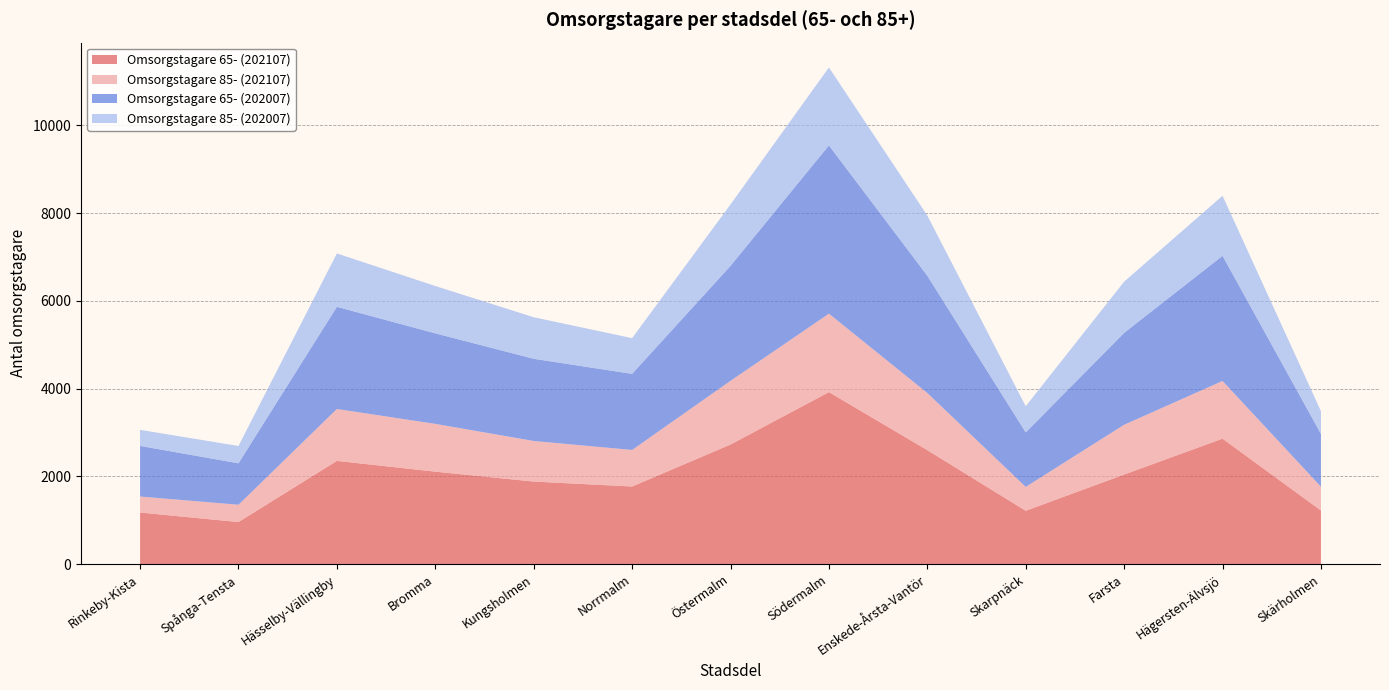

Reading left to right, what are all the values shown in this chart?

Omsorgstagare 65- (202107): Rinkeby-Kista=1177	Spånga-Tensta=960	Hässelby-Vällingby=2354	Bromma=2109	Kungsholmen=1883	Norrmalm=1770	Östermalm=2727	Södermalm=3922	Enskede-Årsta-Vantör=2599	Skarpnäck=1217	Farsta=2043	Hägersten-Älvsjö=2861	Skärholmen=1223
Omsorgstagare 85- (202107): Rinkeby-Kista=365	Spånga-Tensta=394	Hässelby-Vällingby=1183	Bromma=1089	Kungsholmen=925	Norrmalm=833	Östermalm=1452	Södermalm=1788	Enskede-Årsta-Vantör=1303	Skarpnäck=544	Farsta=1135	Hägersten-Älvsjö=1315	Skärholmen=542
Omsorgstagare 65- (202007): Rinkeby-Kista=1154	Spånga-Tensta=945	Hässelby-Vällingby=2329	Bromma=2064	Kungsholmen=1874	Norrmalm=1735	Östermalm=2621	Södermalm=3836	Enskede-Årsta-Vantör=2673	Skarpnäck=1243	Farsta=2095	Hägersten-Älvsjö=2853	Skärholmen=1205
Omsorgstagare 85- (202007): Rinkeby-Kista=366	Spånga-Tensta=395	Hässelby-Vällingby=1217	Bromma=1079	Kungsholmen=947	Norrmalm=814	Östermalm=1400	Södermalm=1777	Enskede-Årsta-Vantör=1372	Skarpnäck=596	Farsta=1167	Hägersten-Älvsjö=1369	Skärholmen=517